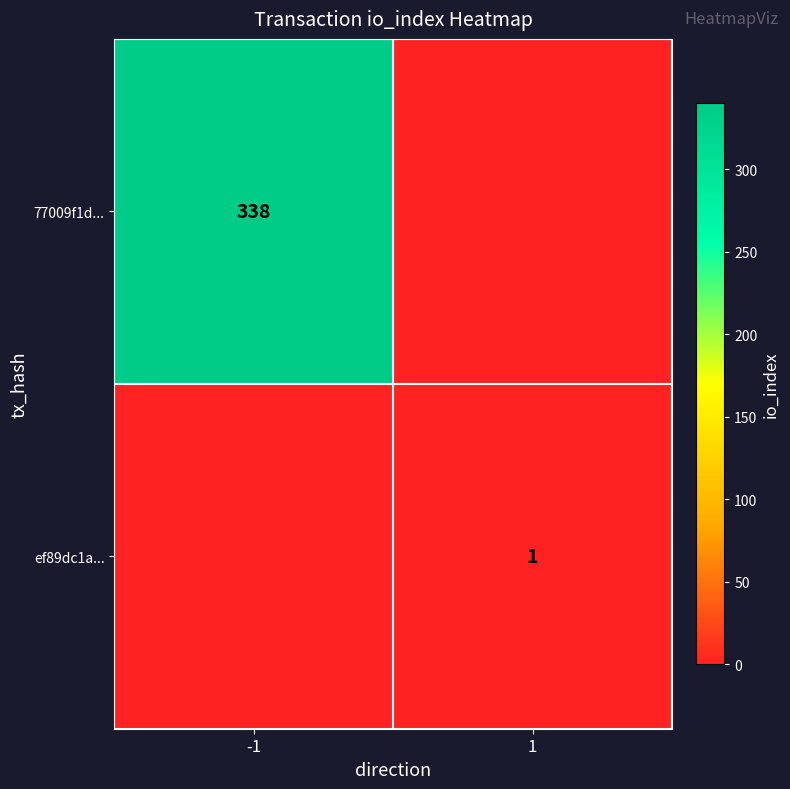

The value of ef89dc1a... at 1 is 1. True or false?

True